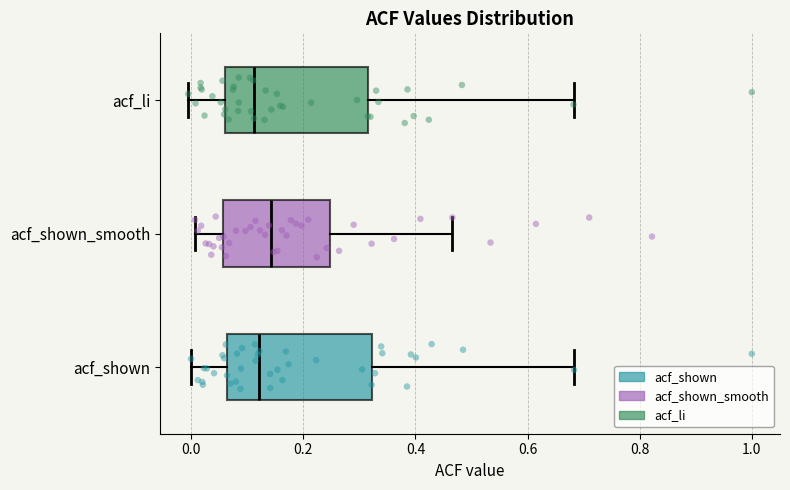

Where does the right whisker of the box for acf_li end on the x-axis? The values are not printed on the chart, so give them approximately, as read against the axis.

0.68